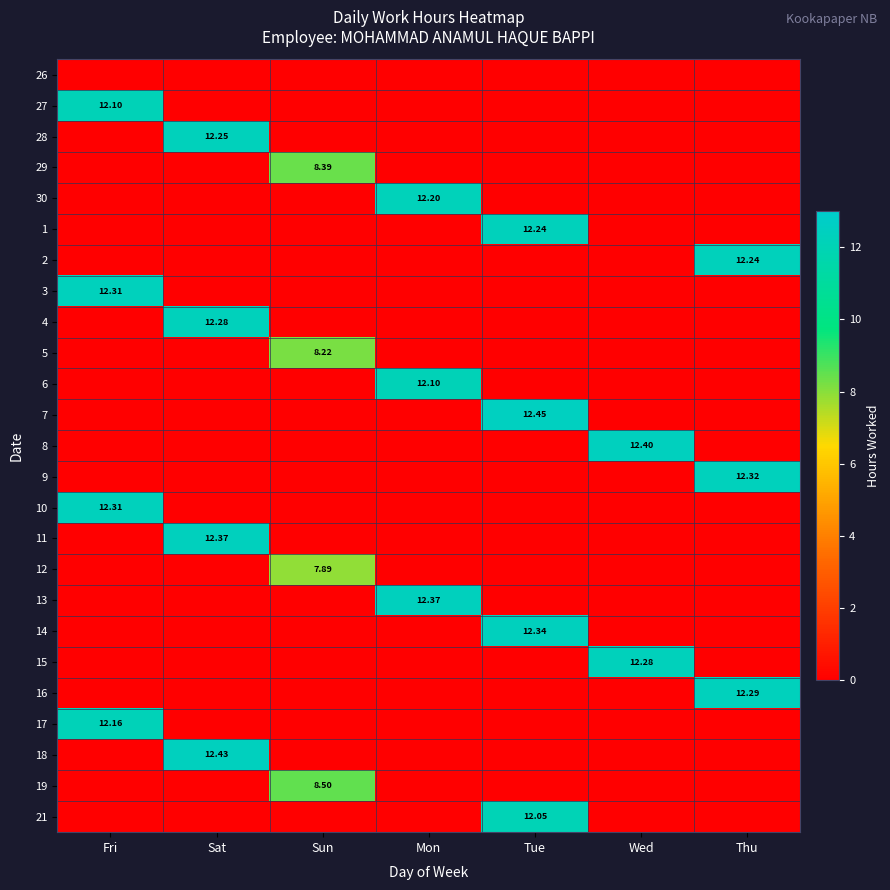

At which category does the chart reach its peak across all series?

Tue